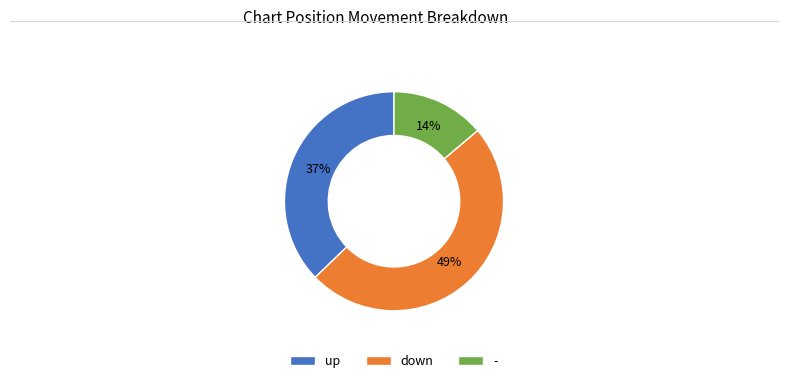

How many segments does this pie chart have?

3